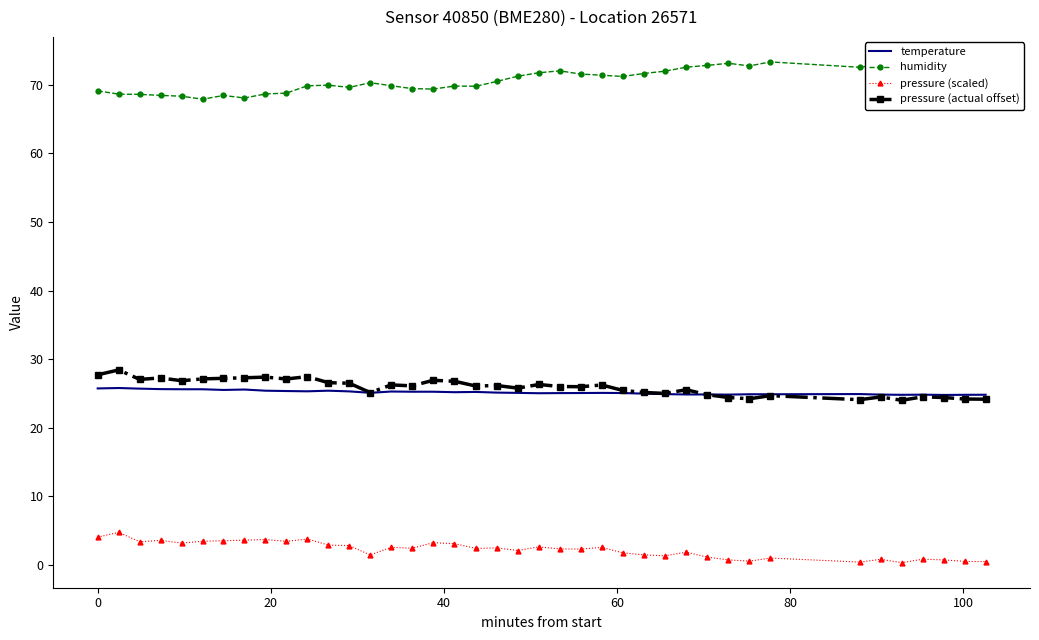

True or false: pressure (actual offset) and humidity intersect in this chart.

False